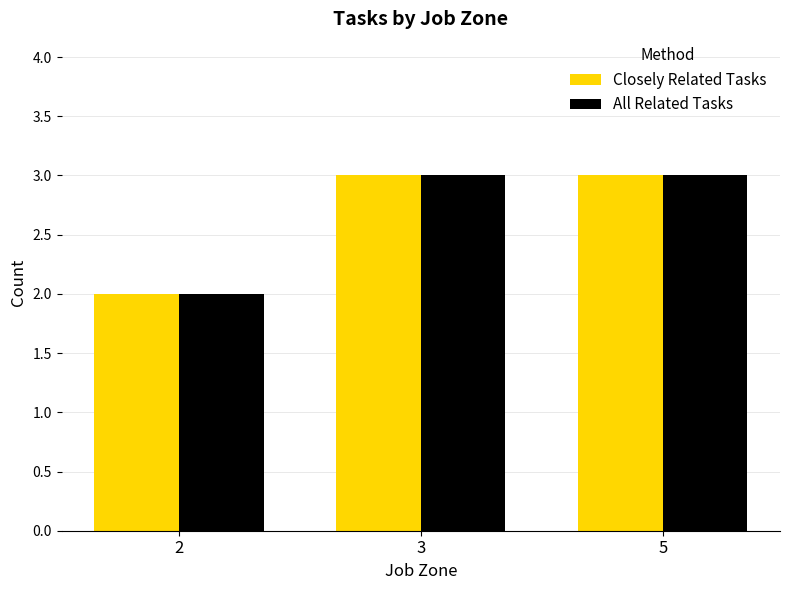

Does the chart contain any negative values?

No